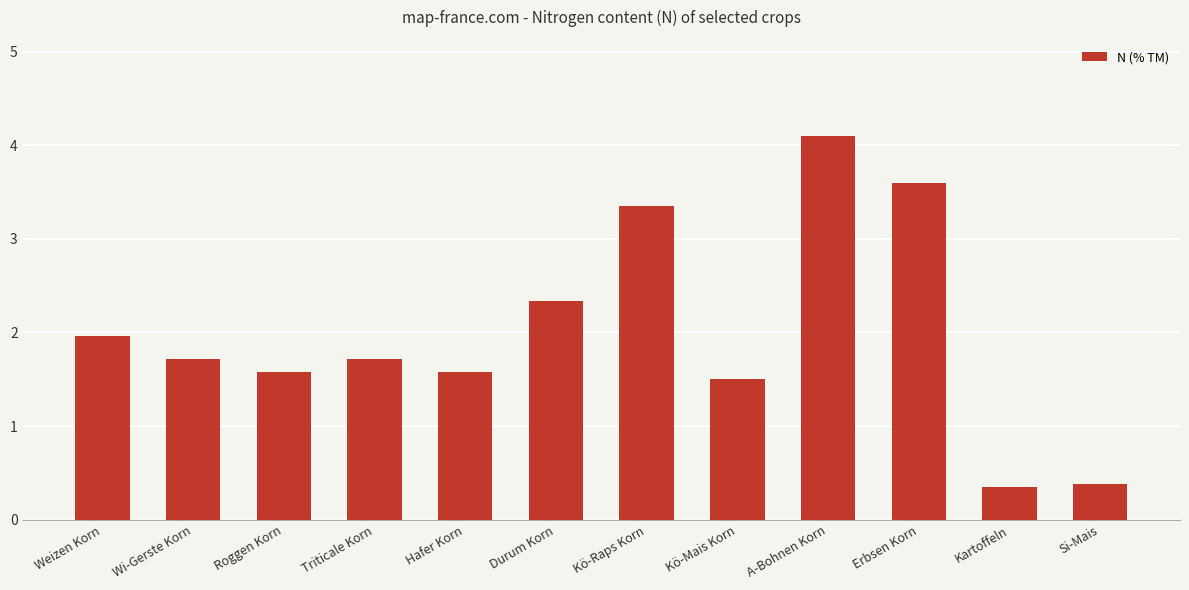

The value at Triticale Korn is 1.7. True or false?

True